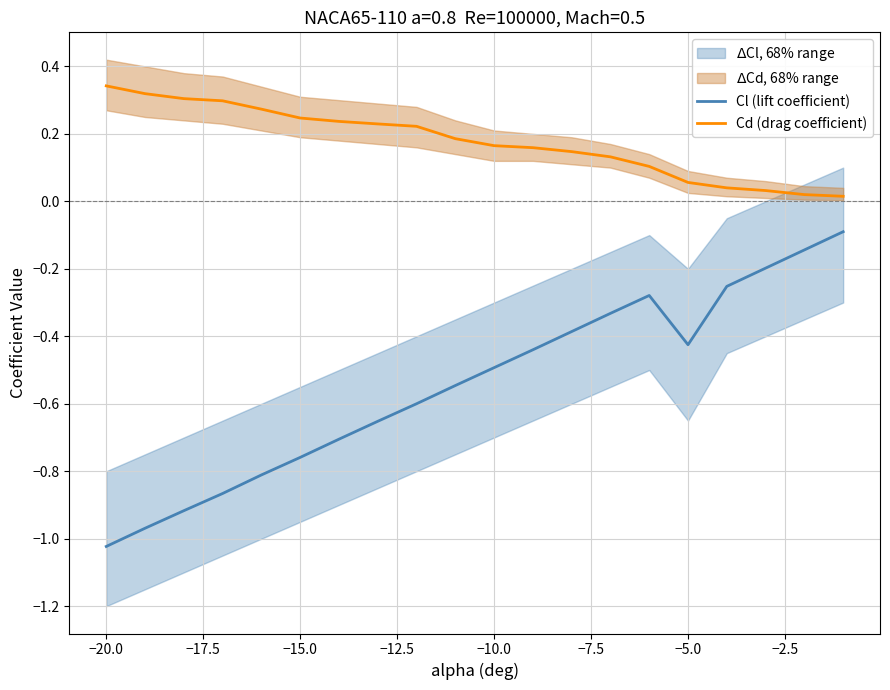

Count the number of categories in the chart.

20